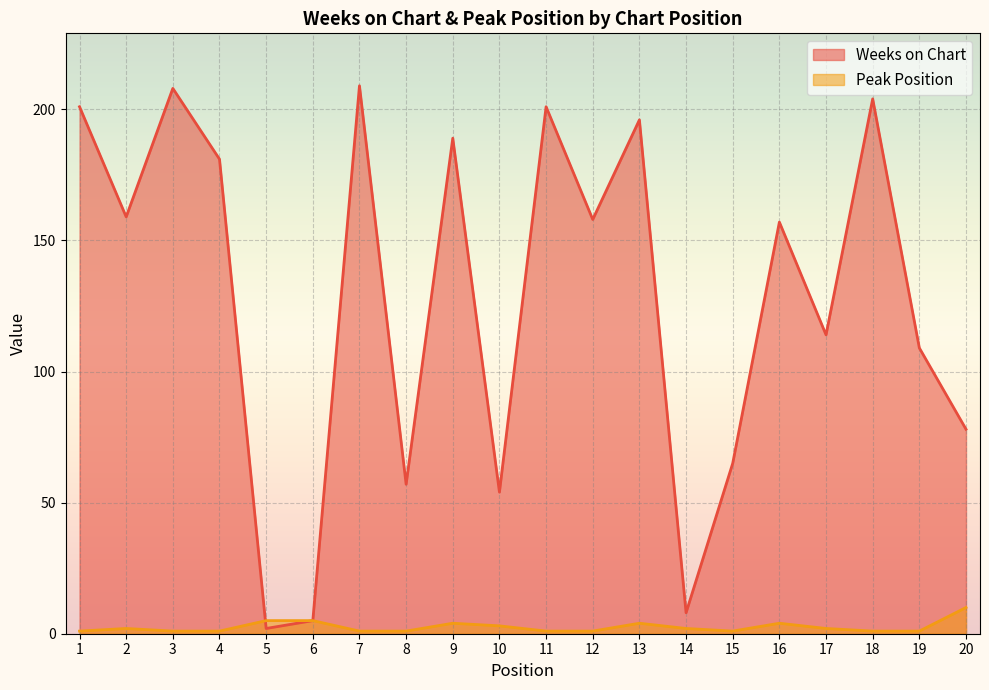

List the series in order of their overall mean, highest first.

Weeks on Chart, Peak Position